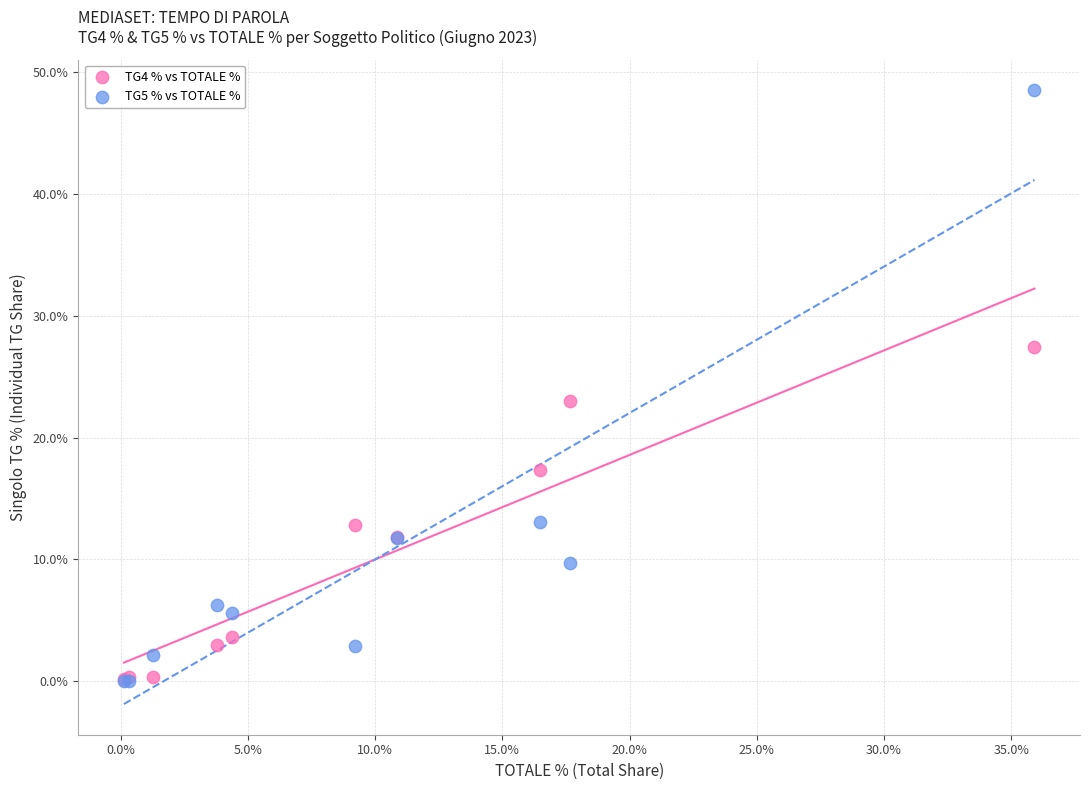

In the TG5 % vs TOTALE % series, what Y value is closest to 24?

13.1